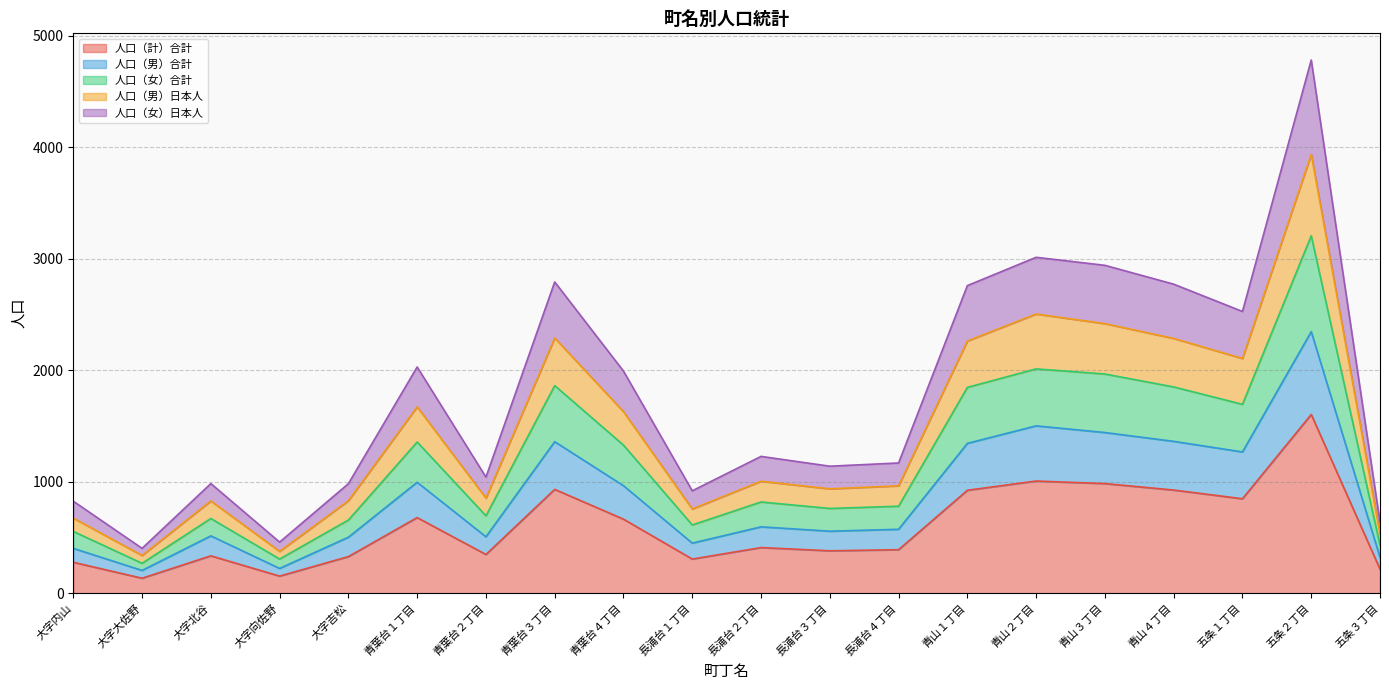

What is the total value across all series at 青山１丁目?

2759